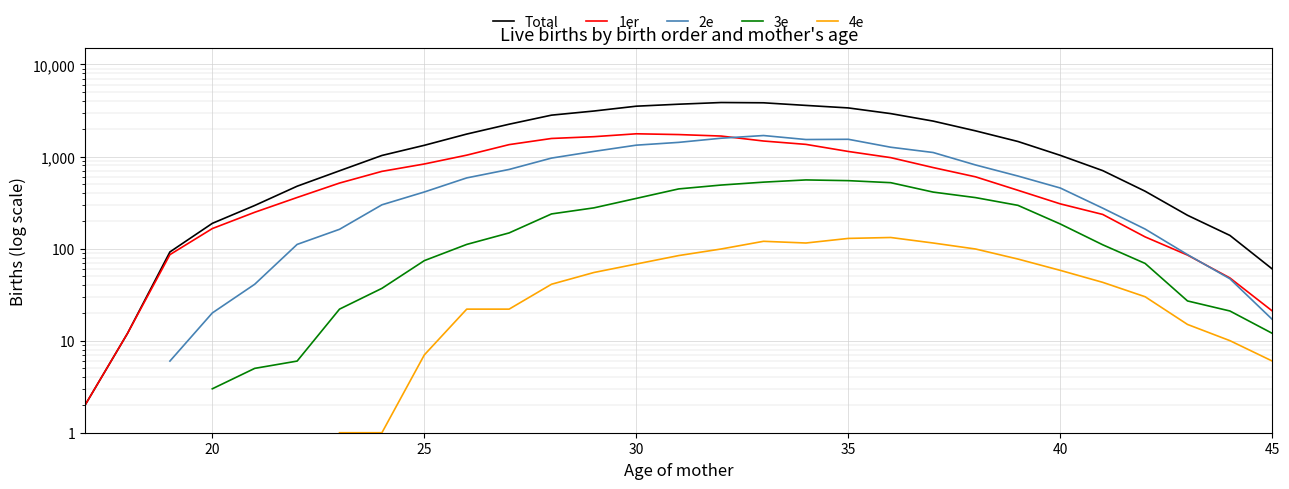

True or false: 1er and 3e intersect in this chart.

False